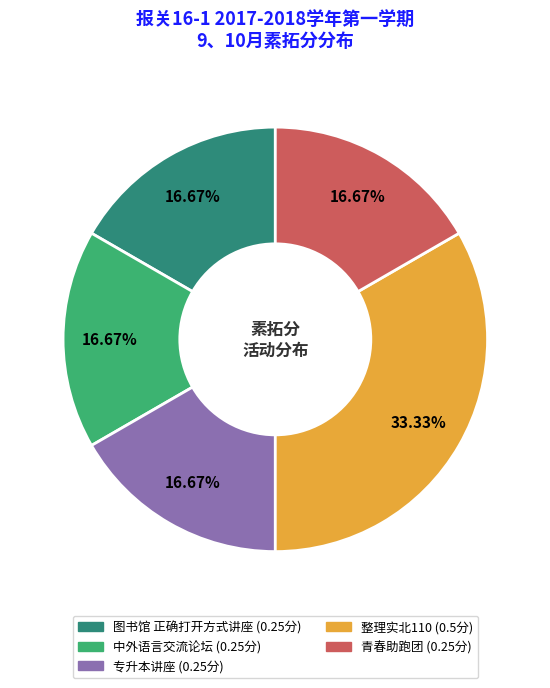

Does 中外语言交流论坛 represent more than half of the total?

No